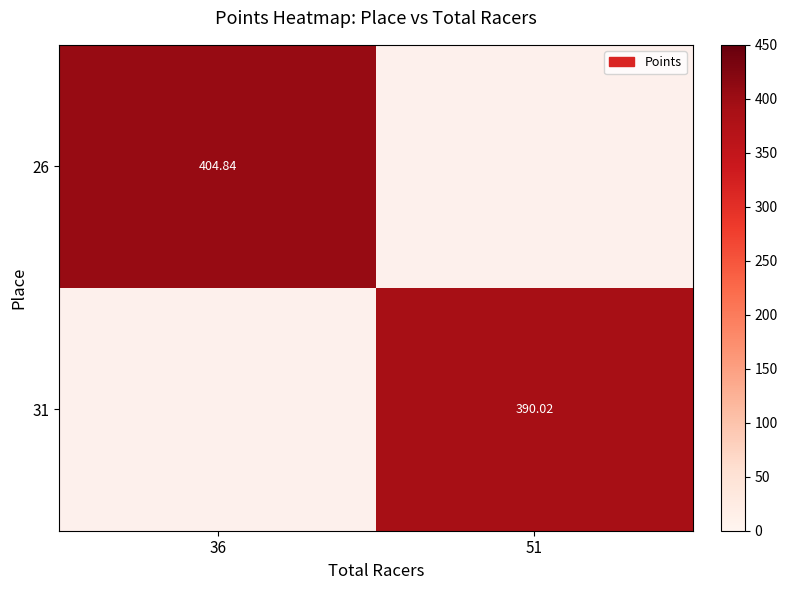

Is the value of 26 at 36 greater than the value of 31 at 51?

Yes